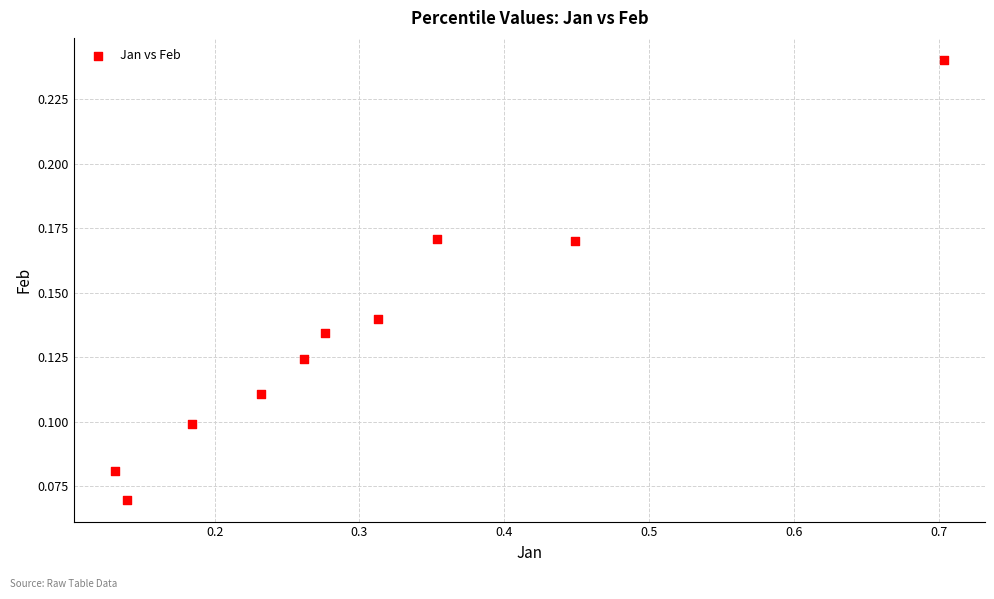

What is the range of X values (max minus min)?

0.6